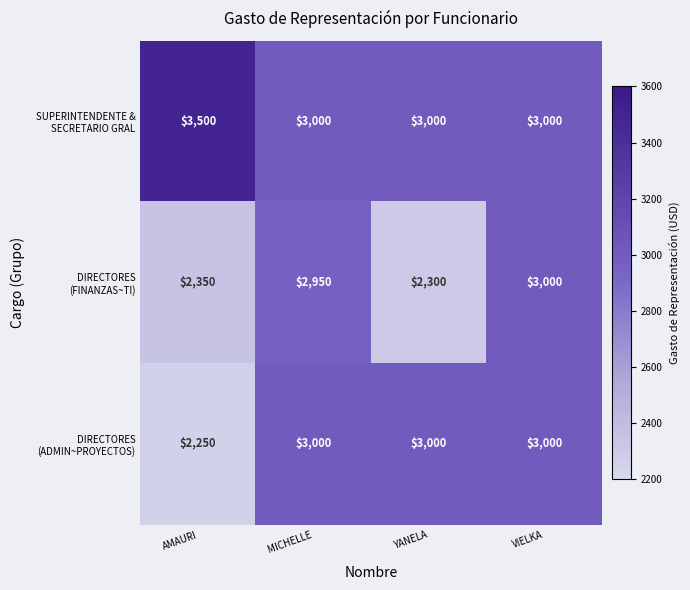

At which category does the chart reach its peak across all series?

AMAURI